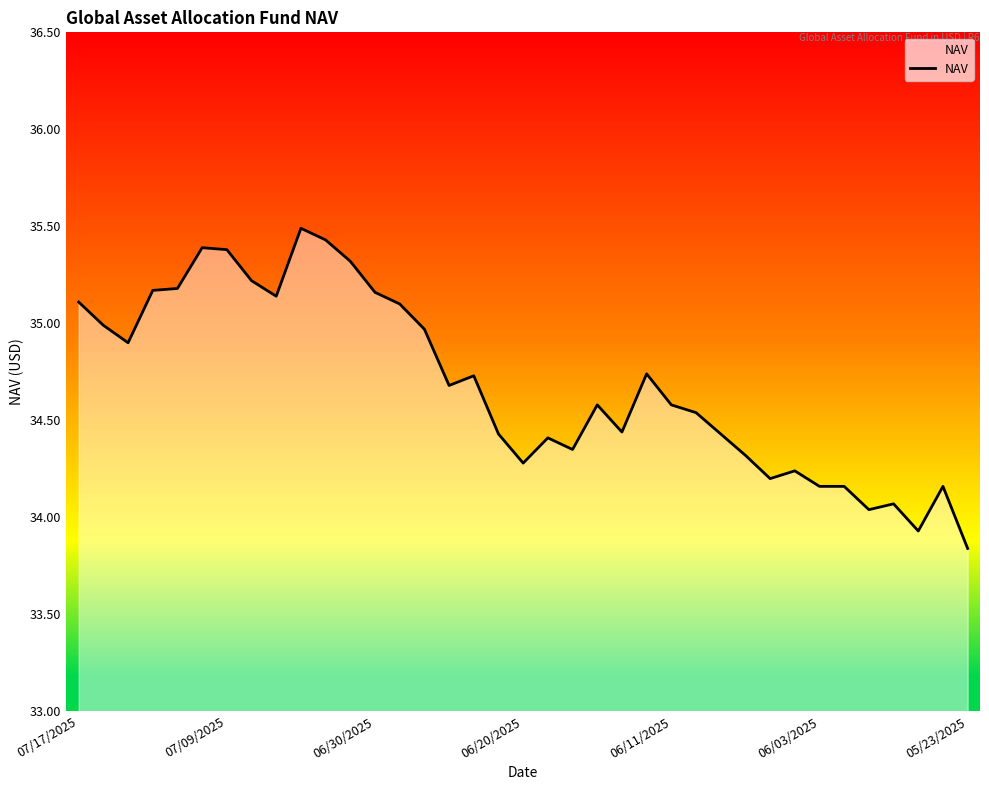

What is the greatest value displayed?

35.5